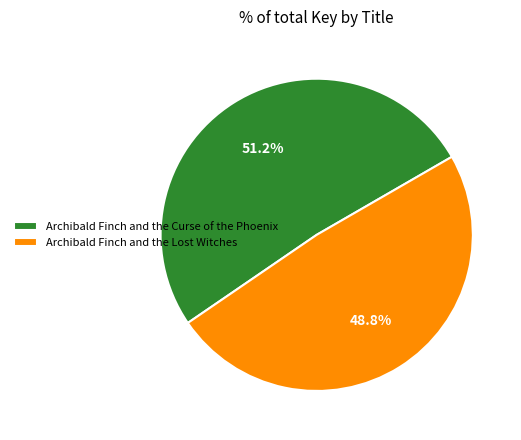

Count the number of slices in the pie.

2